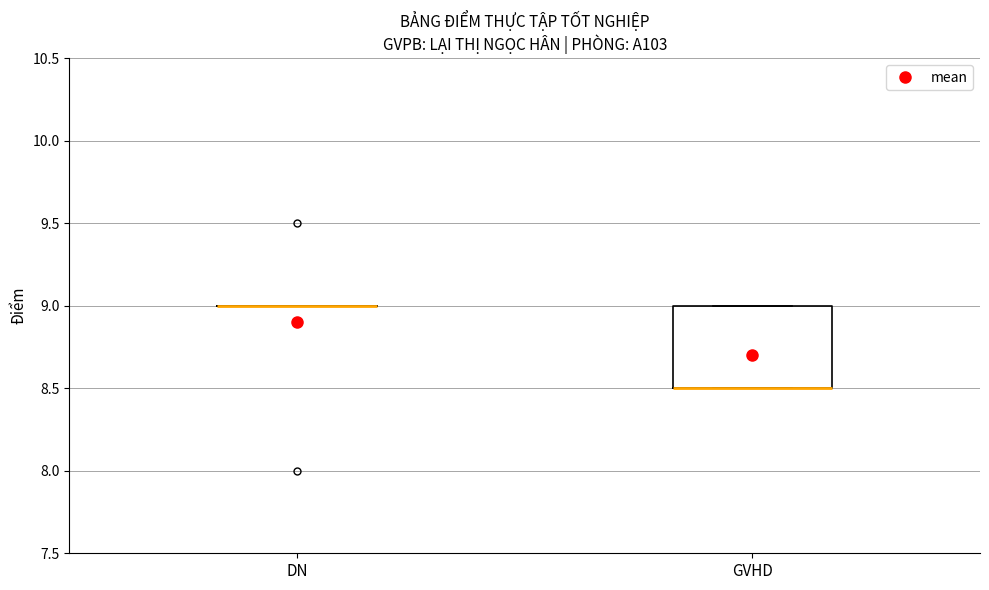

Comparing the boxes themselves (not the whiskers), which one is the tallest?

GVHD